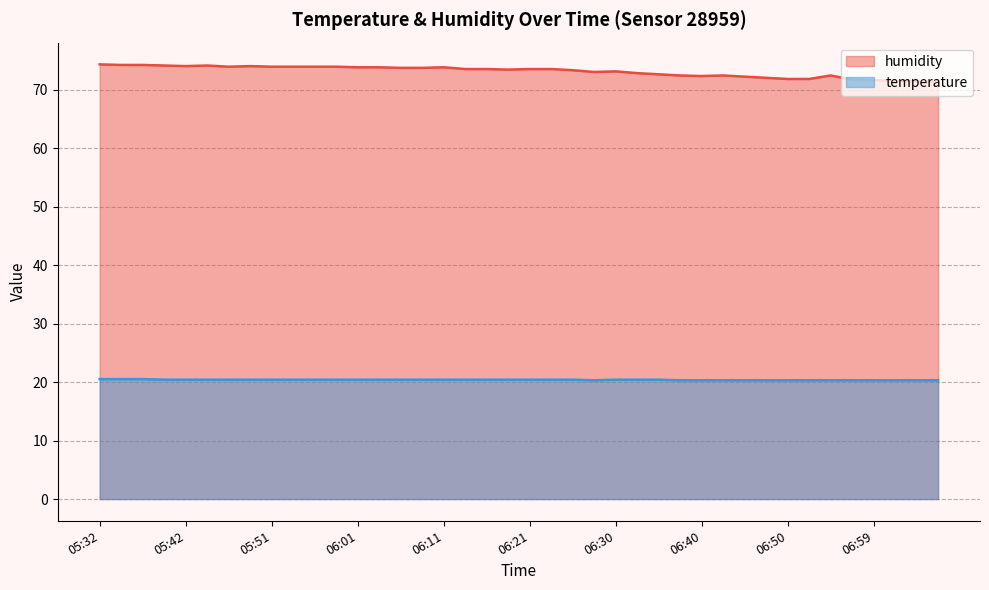

True or false: temperature and humidity cross at least once.

False